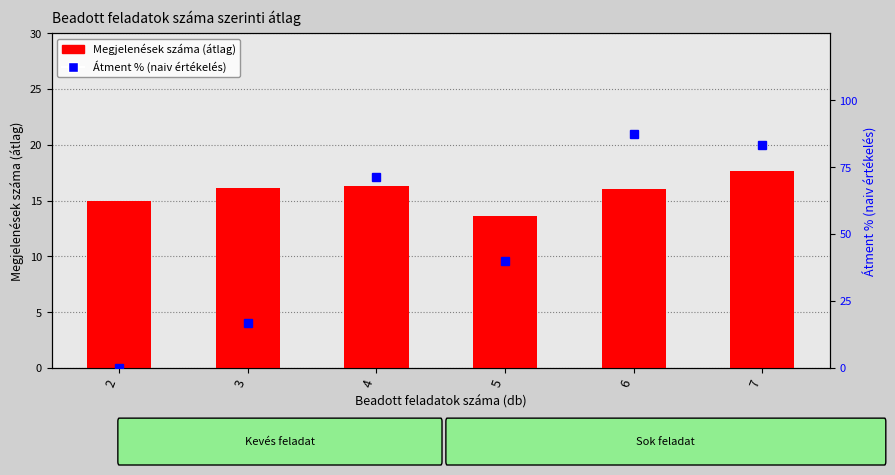

Which series has the largest range (max minus min)?

Átment % (naiv értékelés)